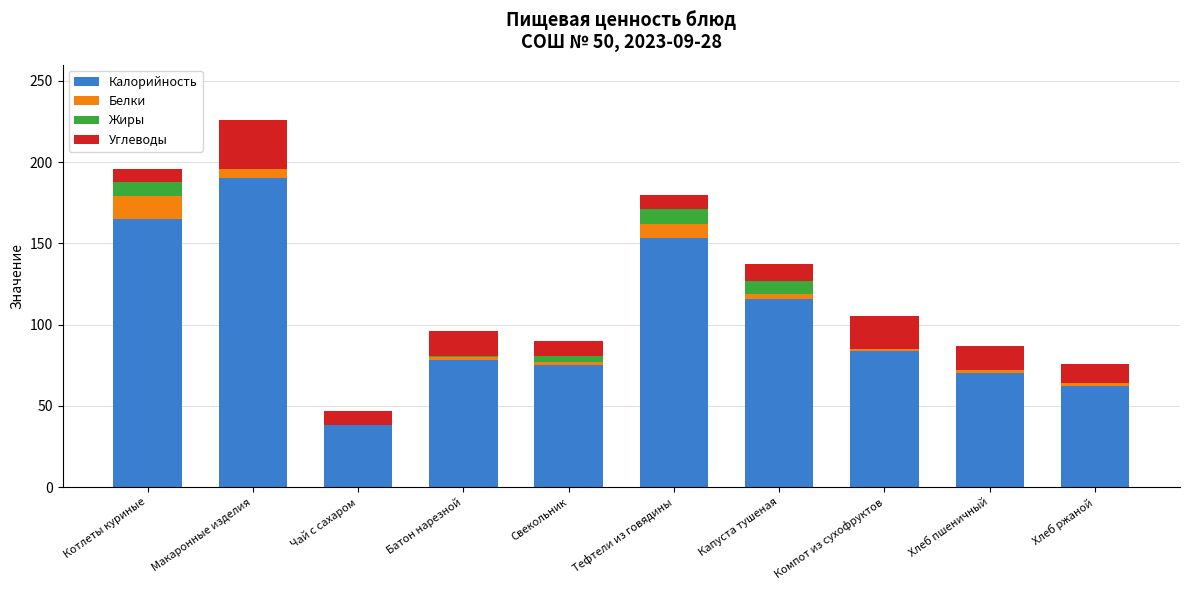

At which category is the sum across all series the highest?

Макаронные изделия